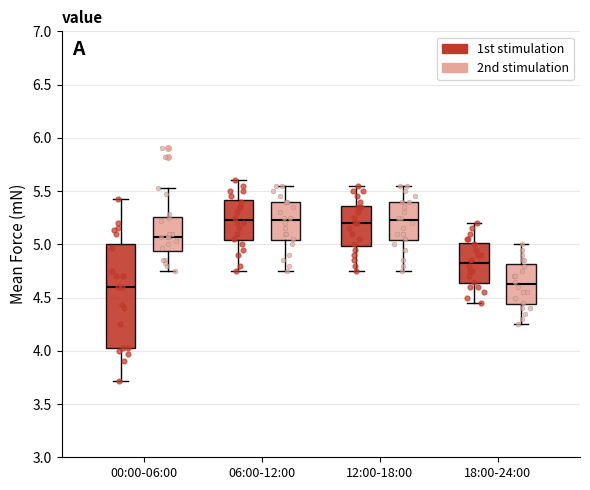

Comparing the boxes themselves (not the whiskers), which one is the tallest?

00:00-06:00 (1st stimulation)